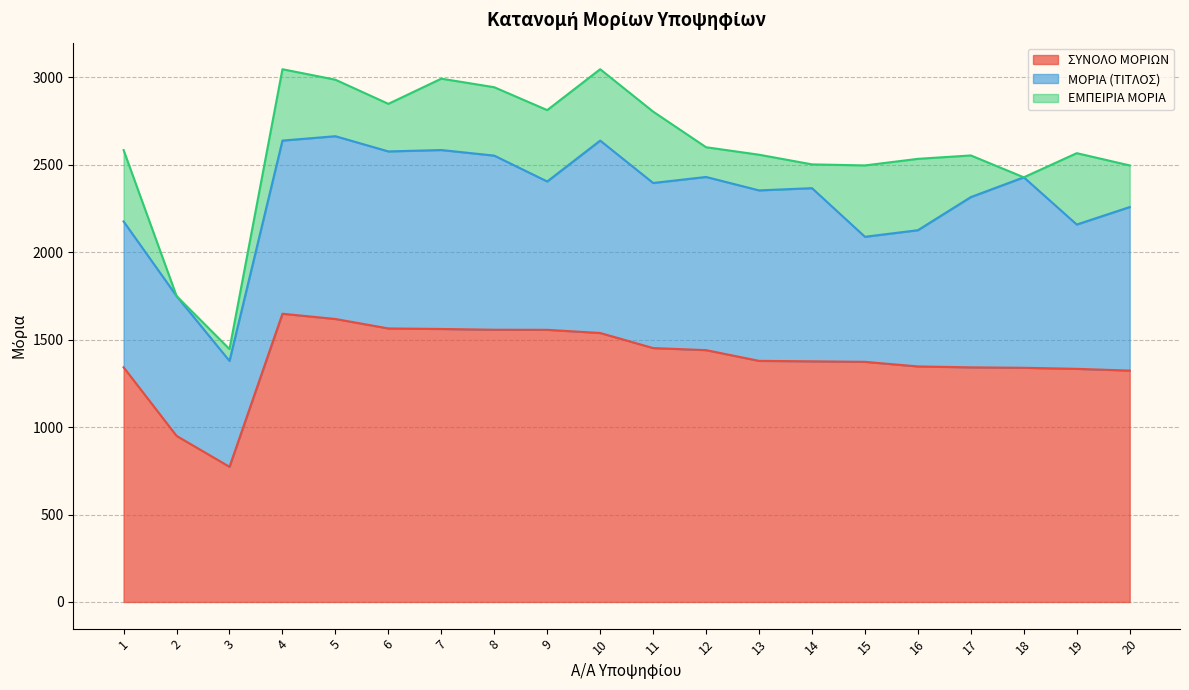

Which series has the largest total across all categories?

ΣΥΝΟΛΟ ΜΟΡΙΩΝ